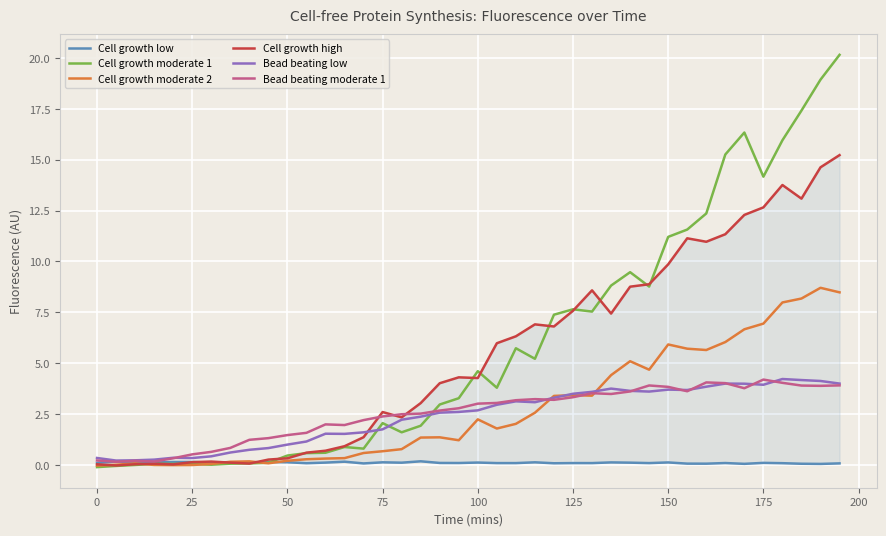

What is the maximum value for Cell growth moderate 2?

8.7